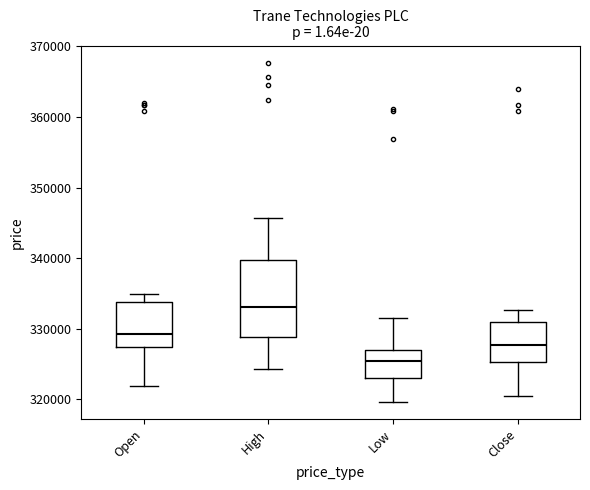

Which box's median line is the lowest?

Low